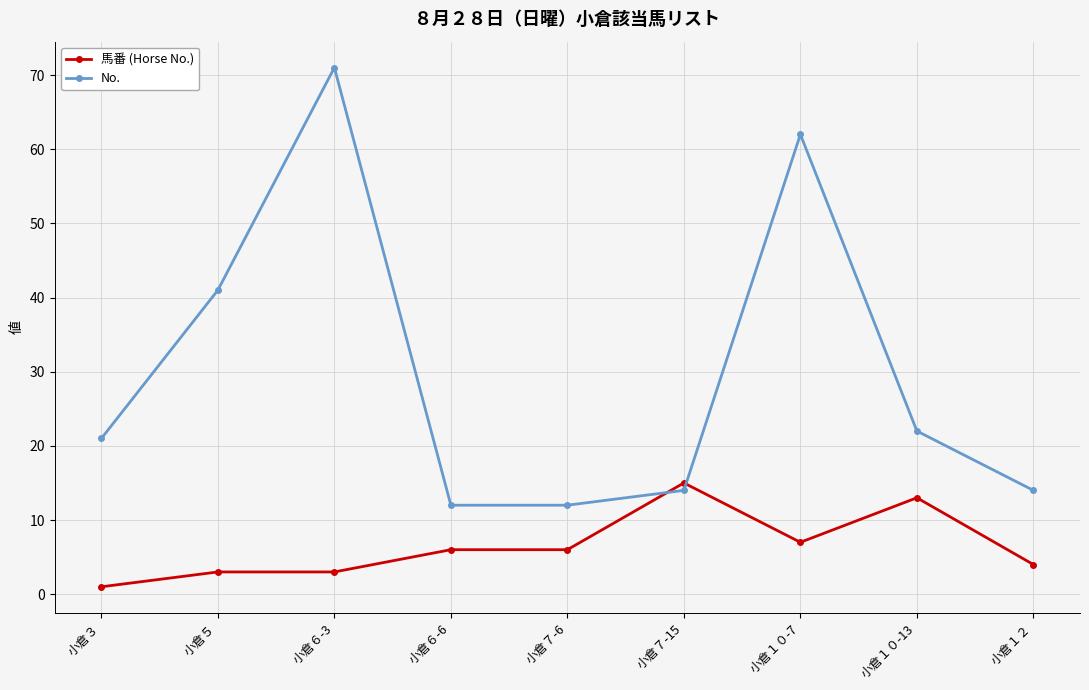

Where do 馬番 (Horse No.) and No. first cross each other?

小倉７-6 and 小倉７-15